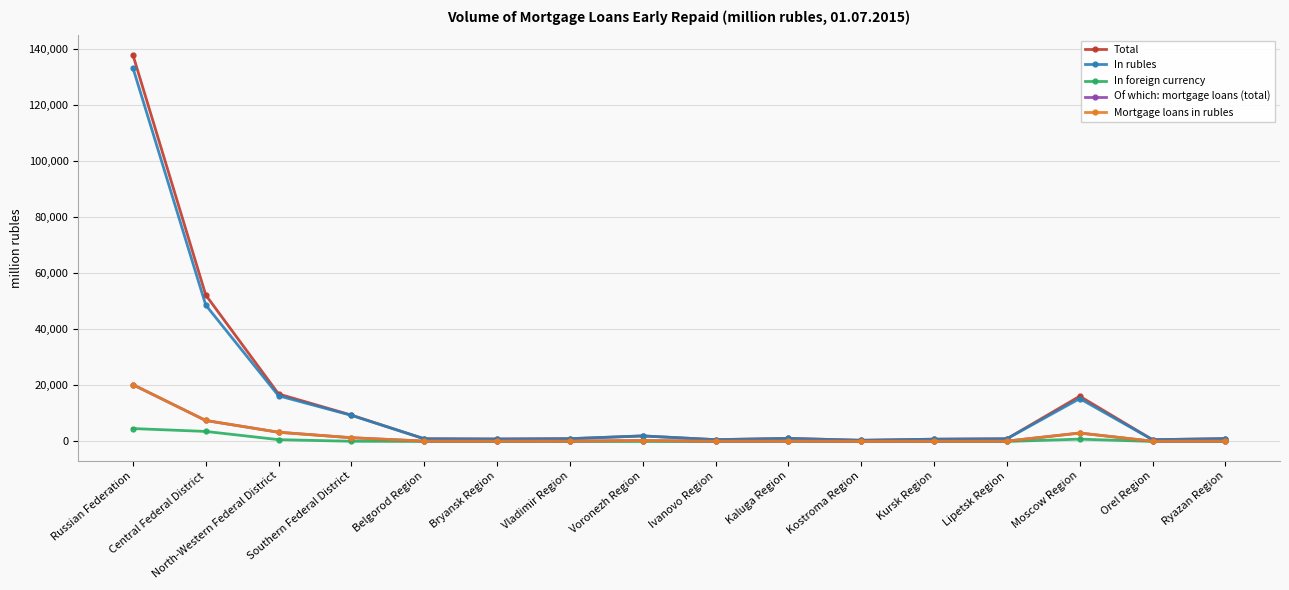

Which series has the widest spread of values?

Total